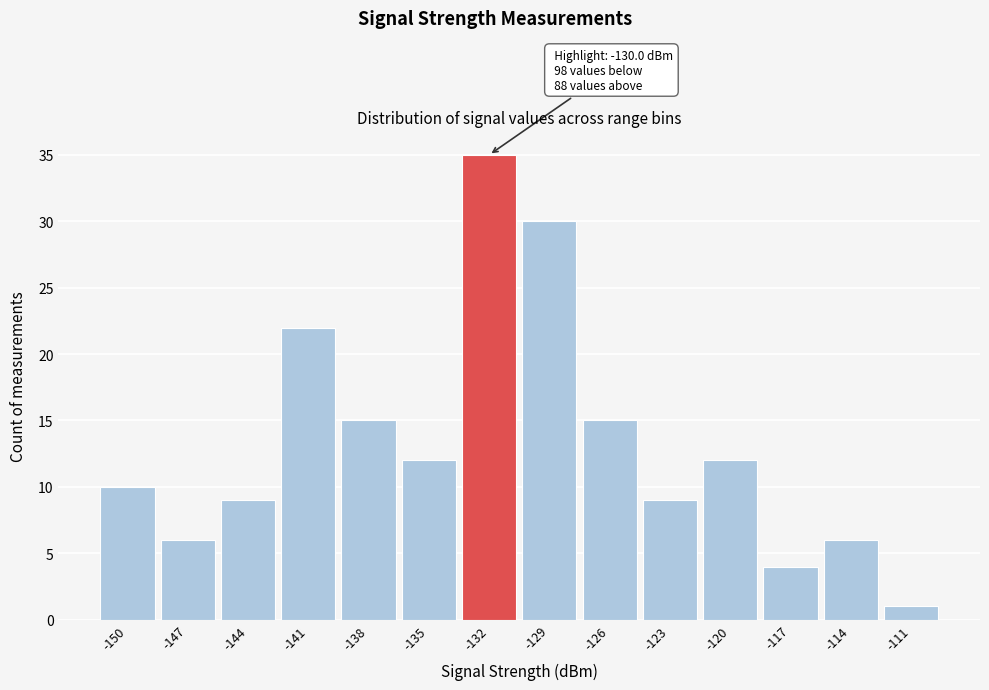

Reading left to right, transcribe all the data shown in this chart.

-150=10	-147=6	-144=9	-141=22	-138=15	-135=12	-132=35	-129=30	-126=15	-123=9	-120=12	-117=4	-114=6	-111=1